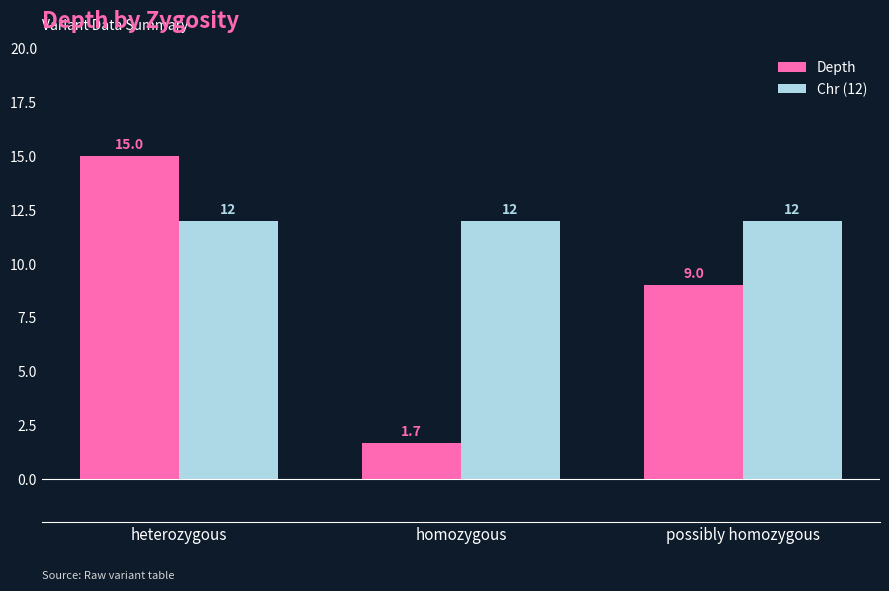

What is the average value of the Chr (12) series?

12.0